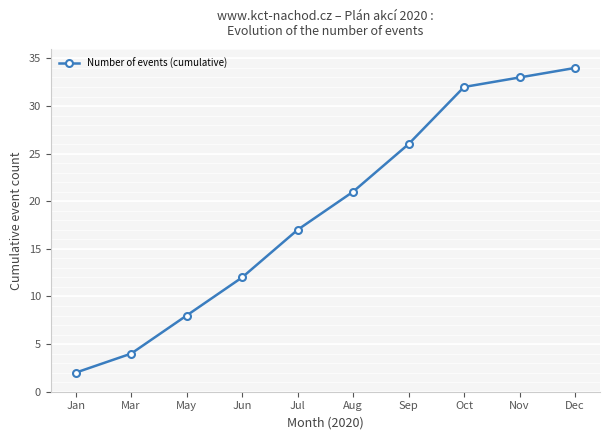

What is the sum of all values?

189